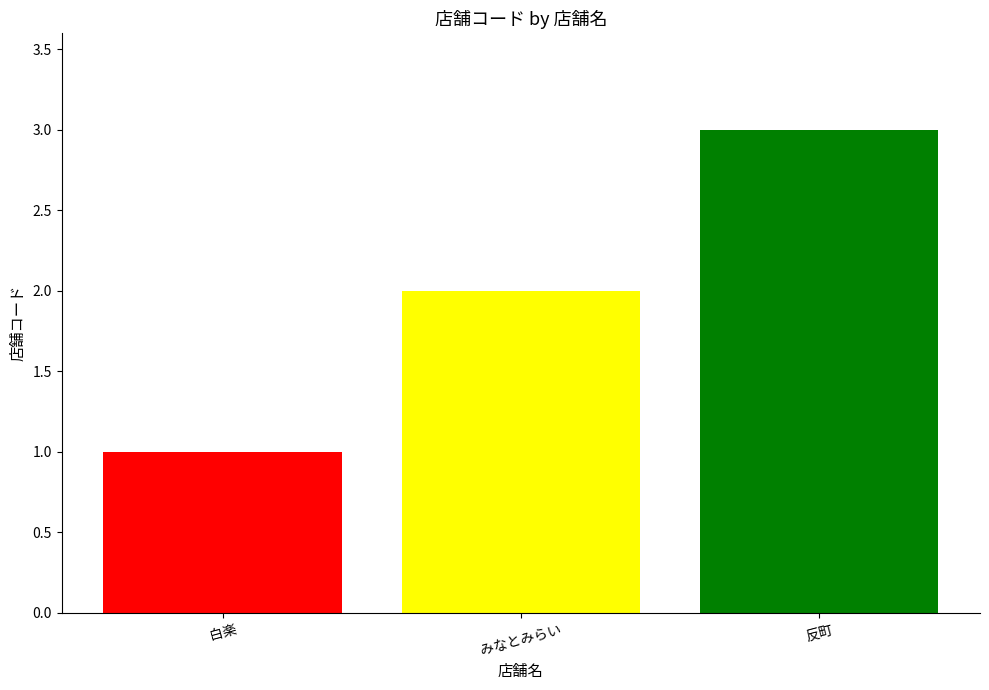

What is the label of the 2nd bar from the right?

みなとみらい